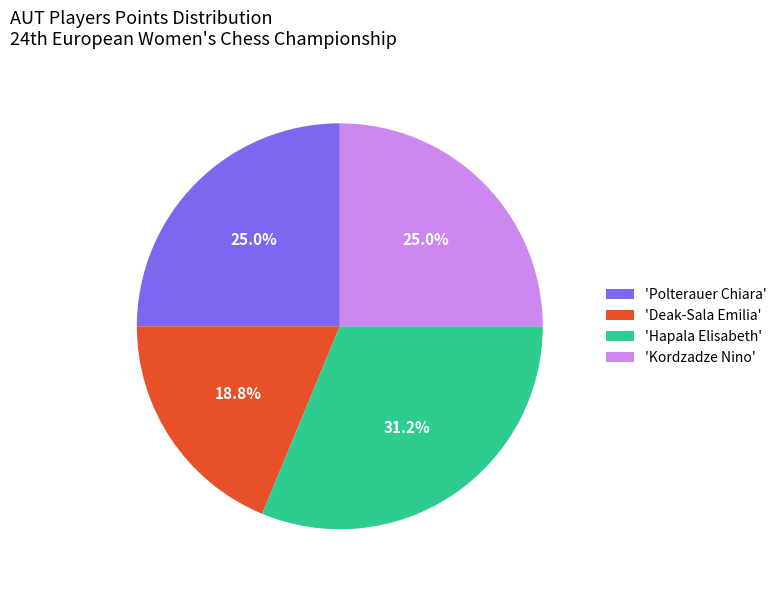

Is there a majority slice in this chart?

No